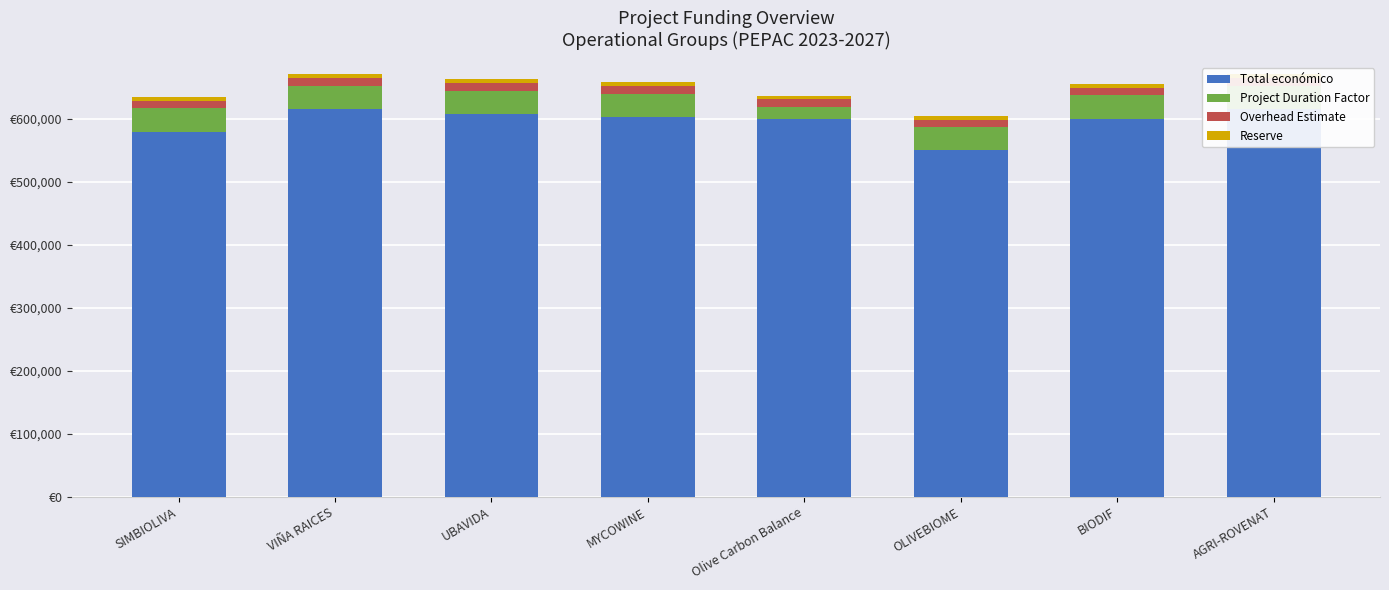

The value of Overhead Estimate at BIODIF is 11998.5. True or false?

True